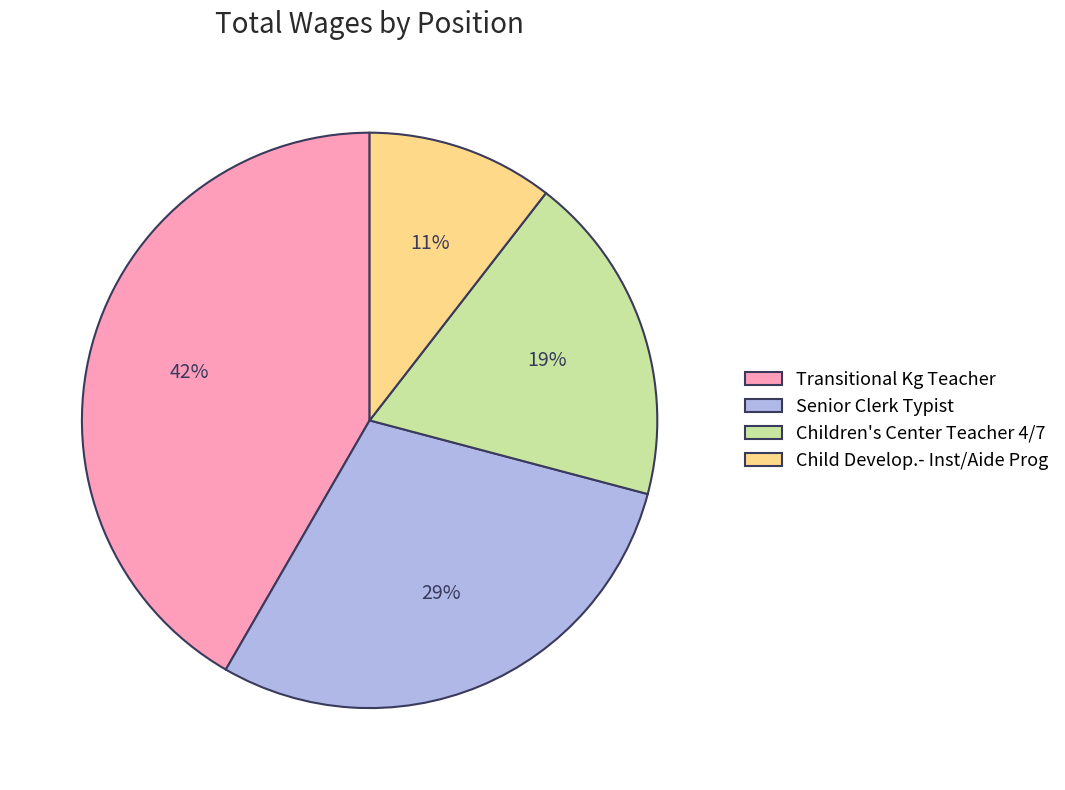

What is the smallest slice in the pie chart?

Child Develop.- Inst/Aide Prog